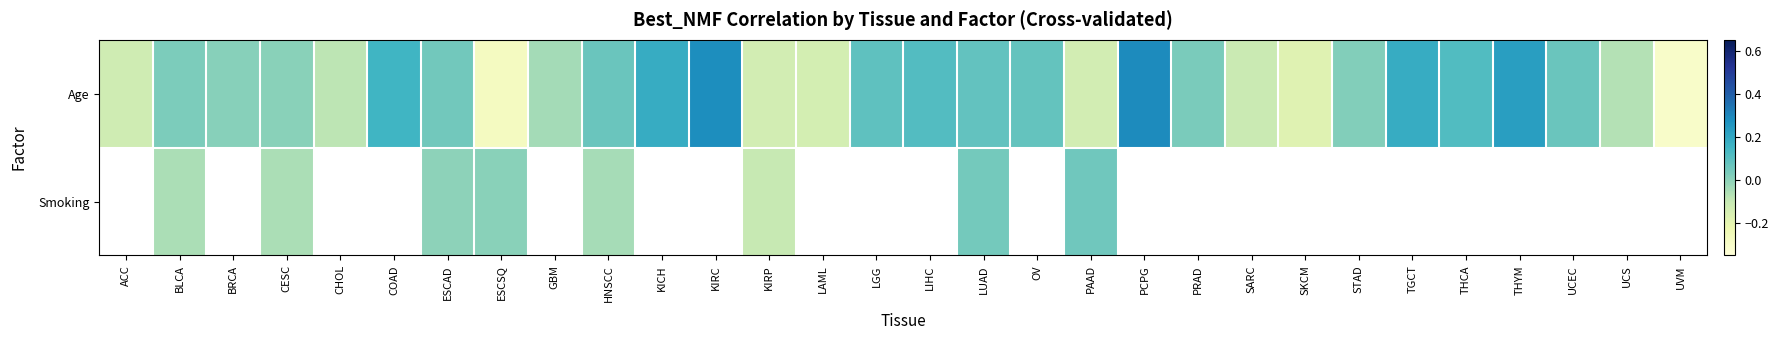

Rank the series at CESC from lowest to highest value.

Smoking, Age